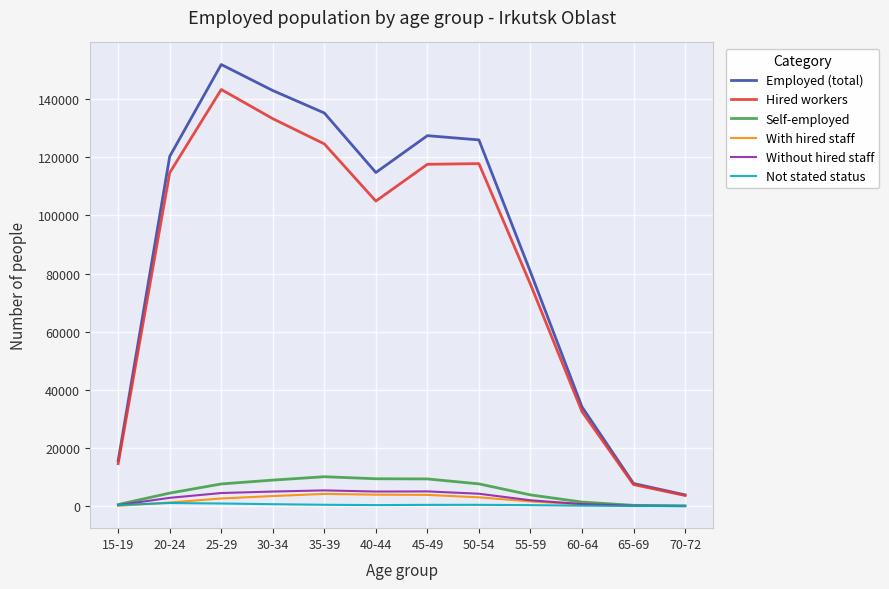

What is the total value across all series at 35-39?

280056